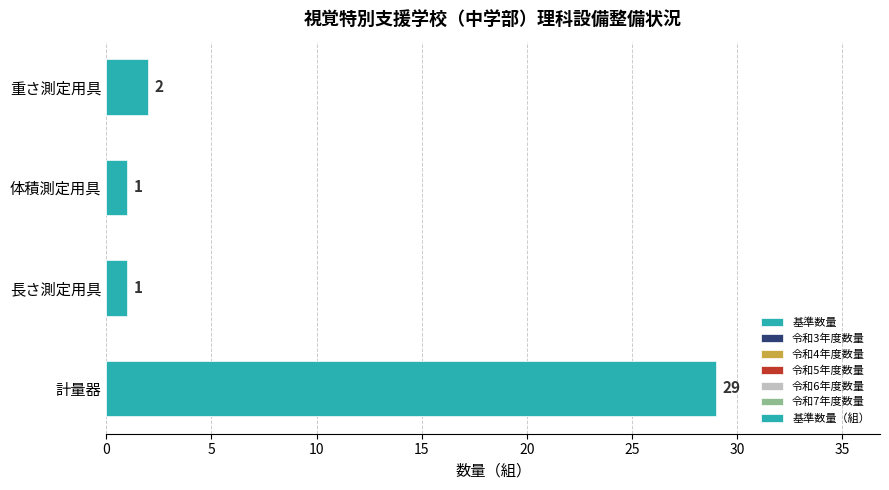

What is the label of the 2nd bar from the left?

長さ測定用具